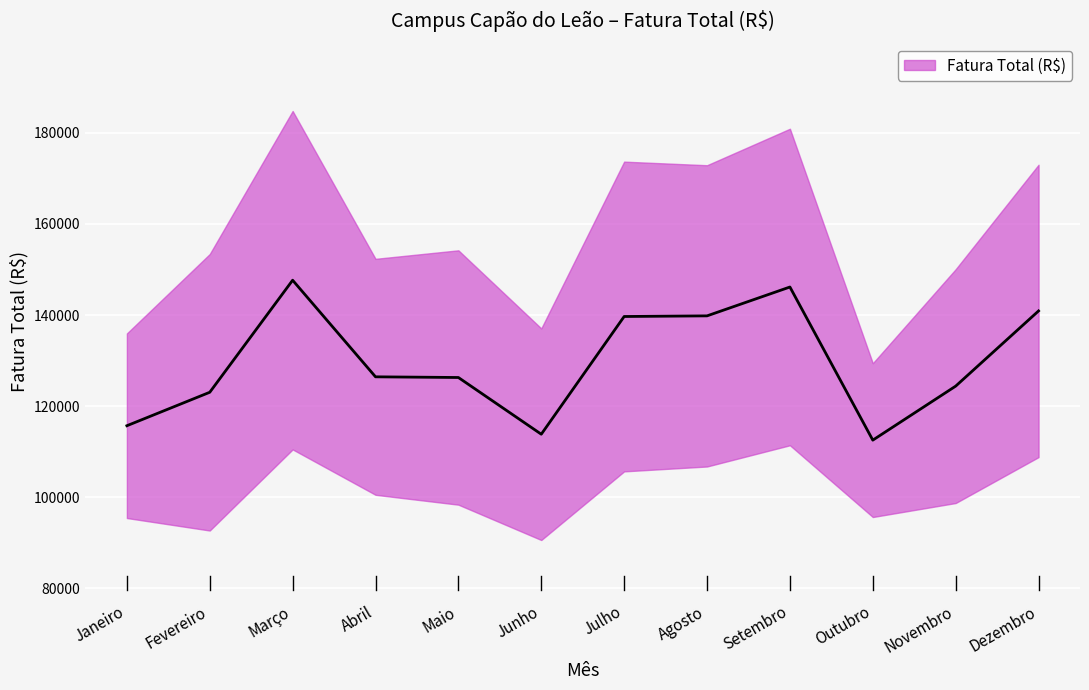

What is the change in value from Maio to Novembro?

-1892.0